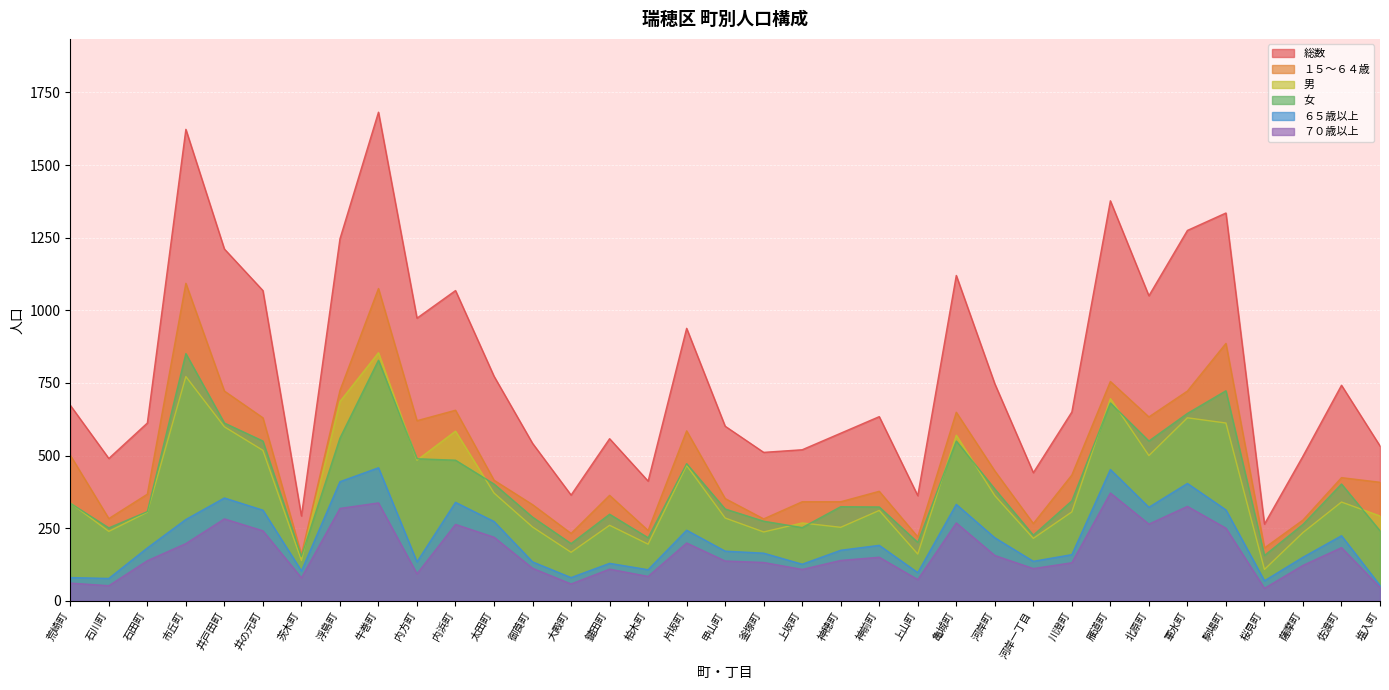

Rank the categories by 男 value from lowest to highest.

桜見町, 茨木町, 上山町, 大殿町, 柏木町, 河岸一丁目, 薩摩町, 釜塚町, 石川町, 神穂町, 御莨町, 鍵田町, 上坂町, 甲山町, 塩入町, 石田町, 川澄町, 神前町, 荒崎町, 佐渡町, 河岸町, 太田町, 片坂町, 内方町, 北原町, 井の元町, 亀城町, 内浜町, 井戸田町, 駒場町, 軍水町, 浮島町, 雁道町, 市丘町, 牛巻町